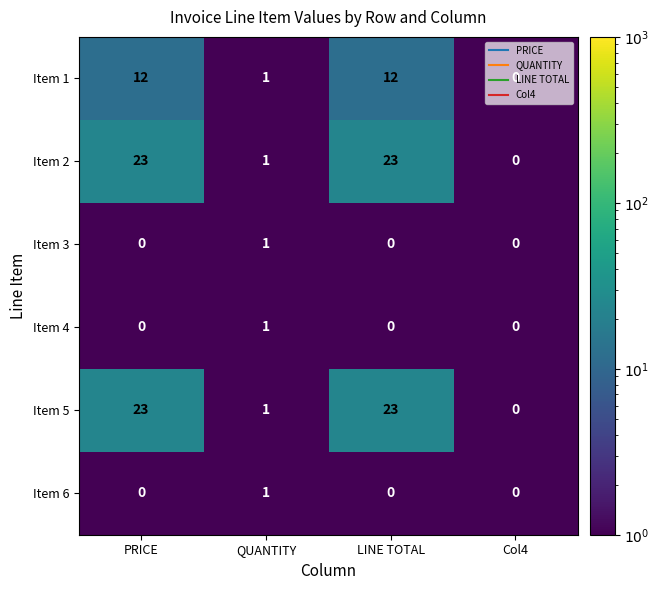

How many data points does each series have?

4